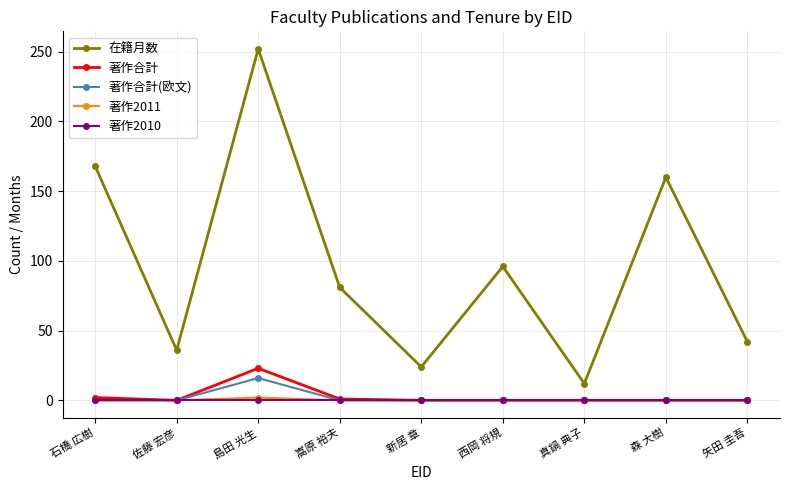

What is the label of the 4th point from the right?

西岡 将規